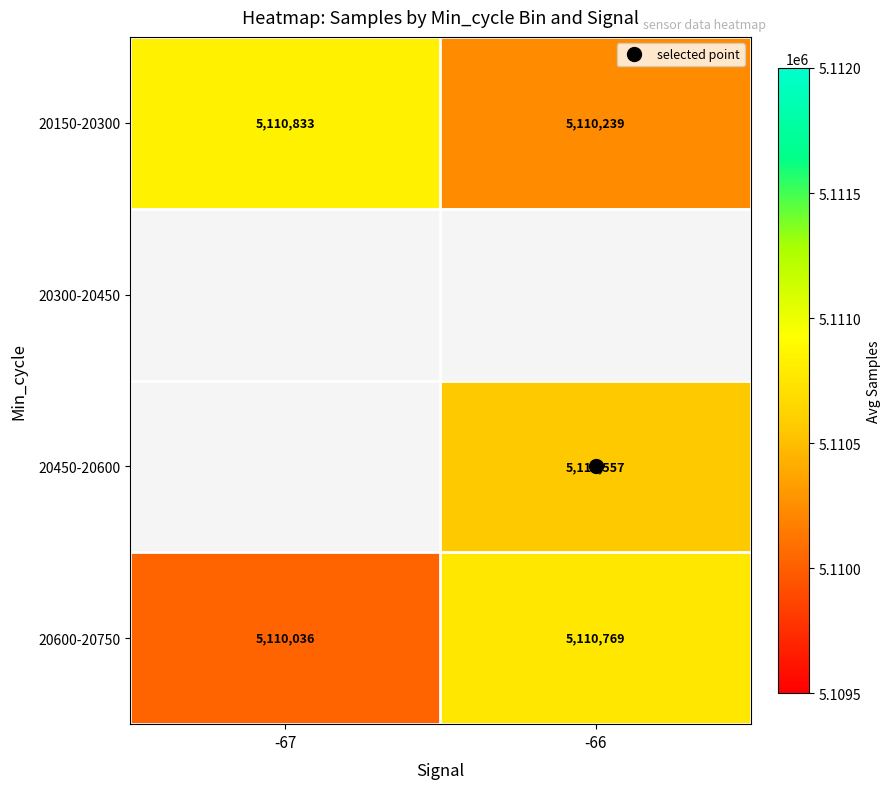

How many distinct data groups are displayed?

4